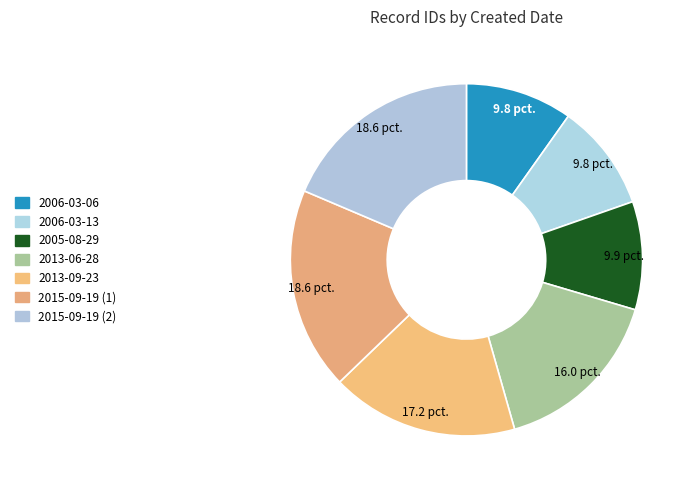

How many segments does this pie chart have?

7